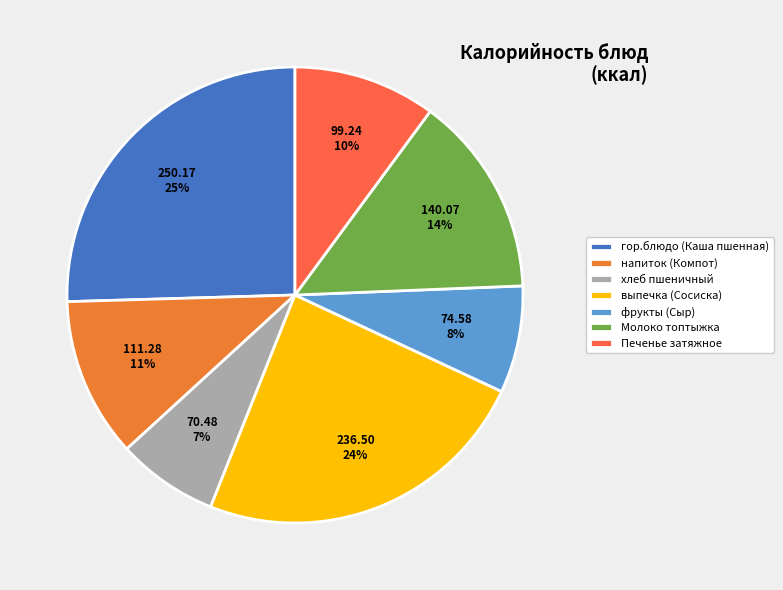

To the nearest percent, what is the combined percentage of напиток (Компот) and хлеб пшеничный?

19%